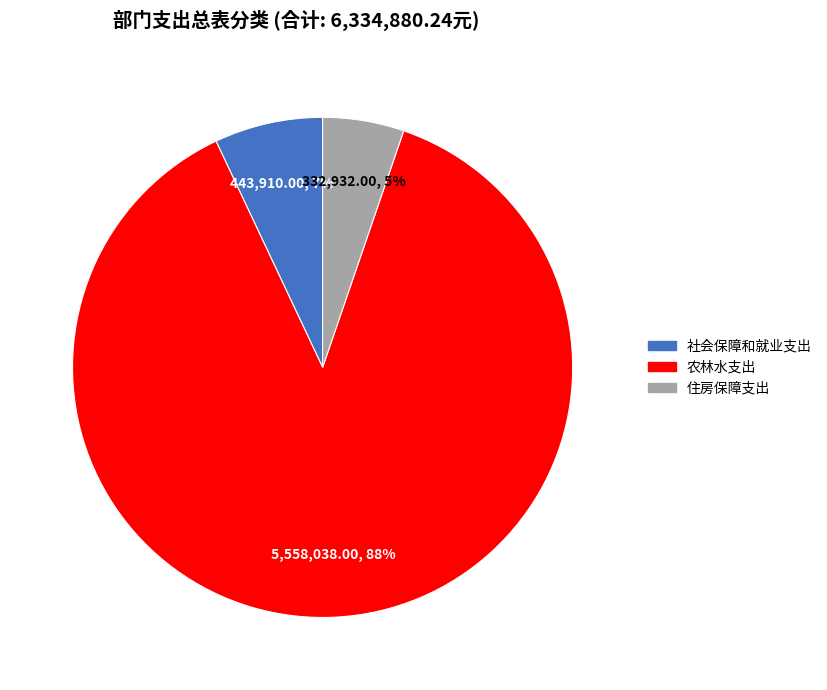

True or false: 社会保障和就业支出 accounts for 17% of the total.

False